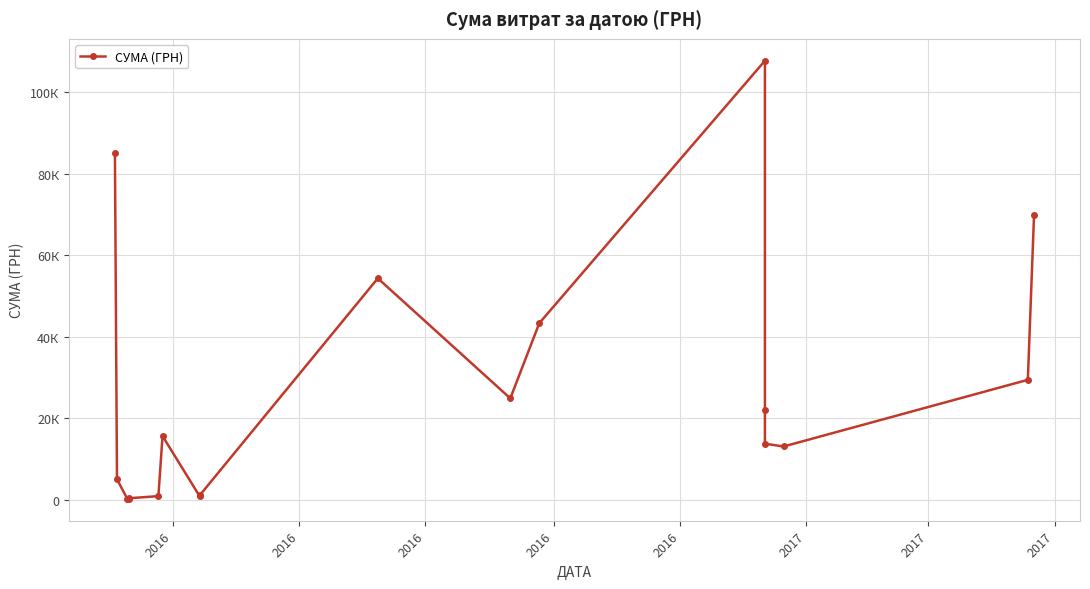

What is the maximum value shown in the chart?

107657.1